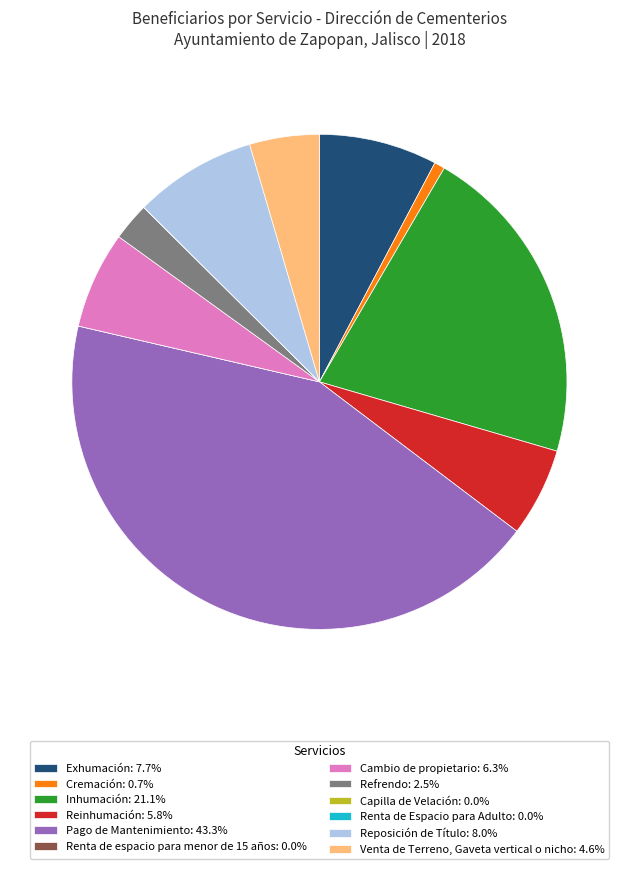

What is the ratio of the value at Pago de Mantenimiento: 43.3% to the value at Cremación: 0.7%?

62.8